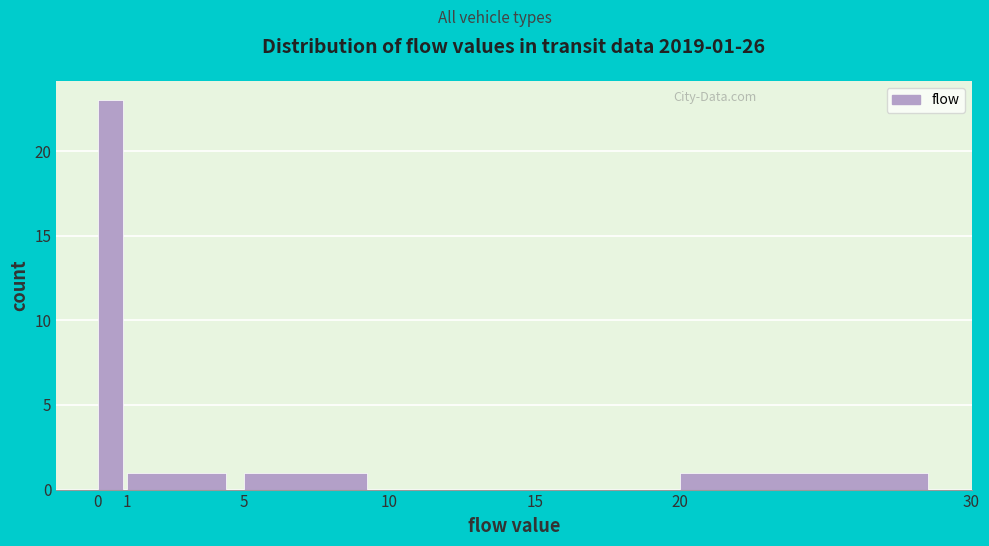

Over which range of the x-axis is the bar tallest?

0 to 1